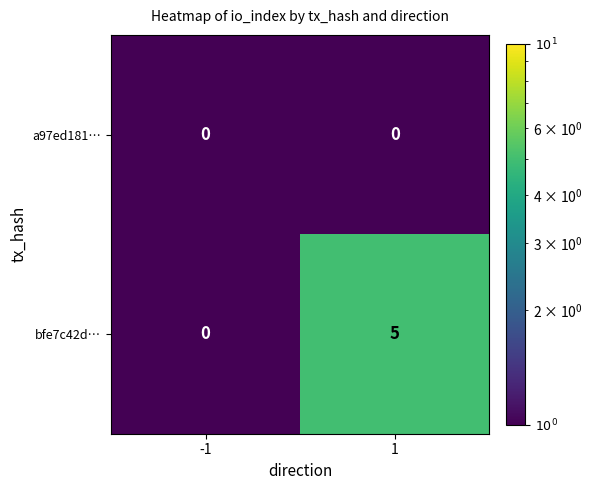

What is the difference between the bfe7c42d… values at -1 and 1?

5